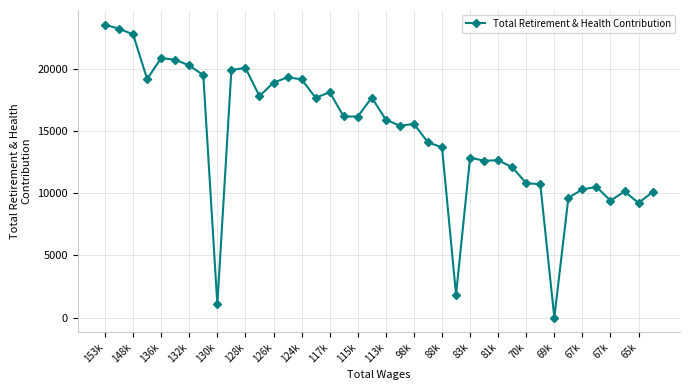

True or false: the data has more than 1 interior local peaks.

True